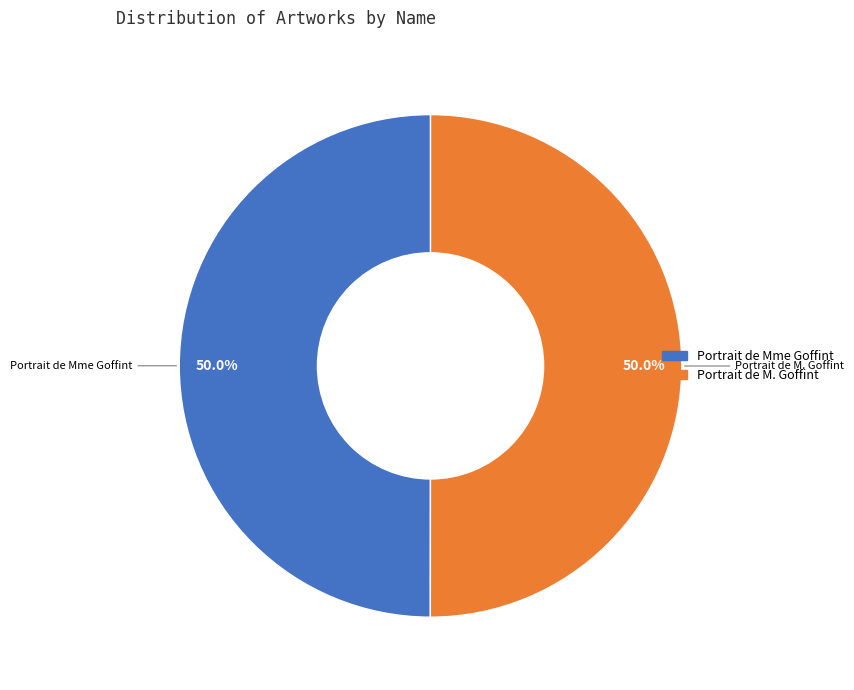

Combined, what portion of the pie is Portrait de Mme Goffint and Portrait de M. Goffint?

100.0%